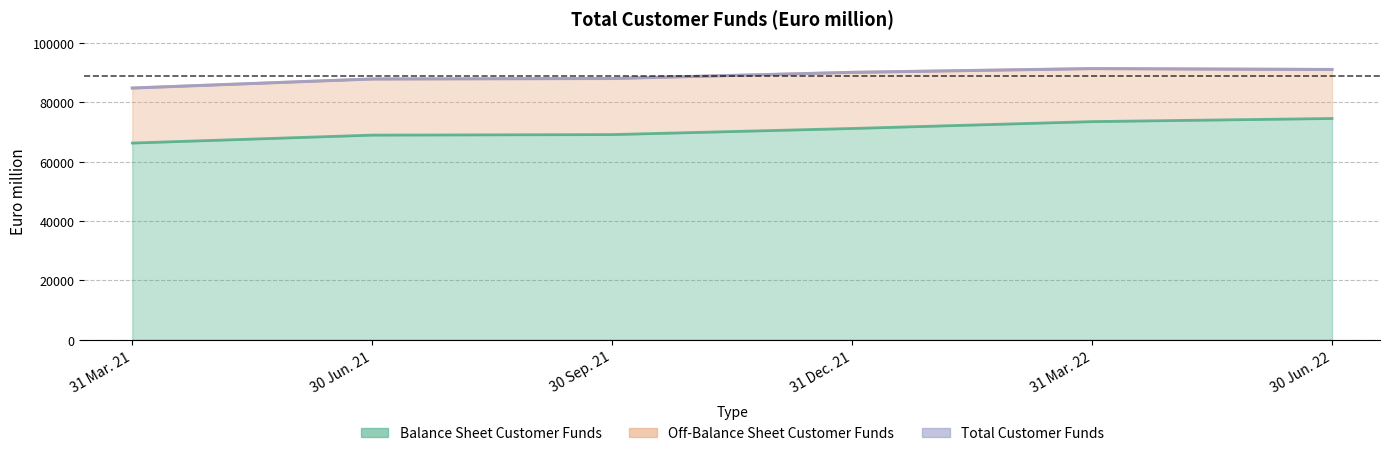

Is the value of Balance Sheet Customer Funds at 30 Jun. 21 greater than the value of Total Customer Funds at 31 Mar. 22?

No